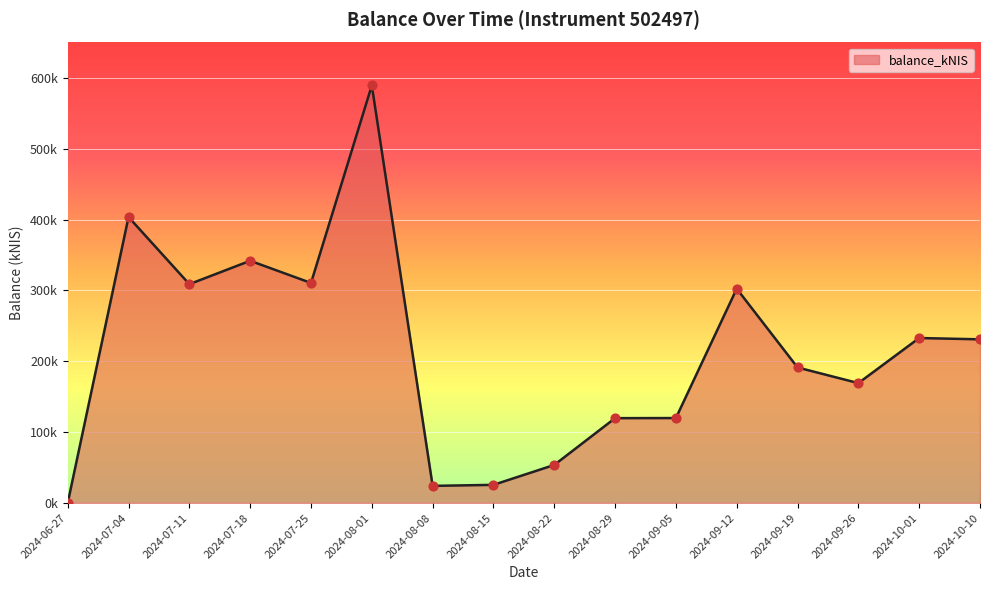

Does the chart have visible grid lines?

Yes